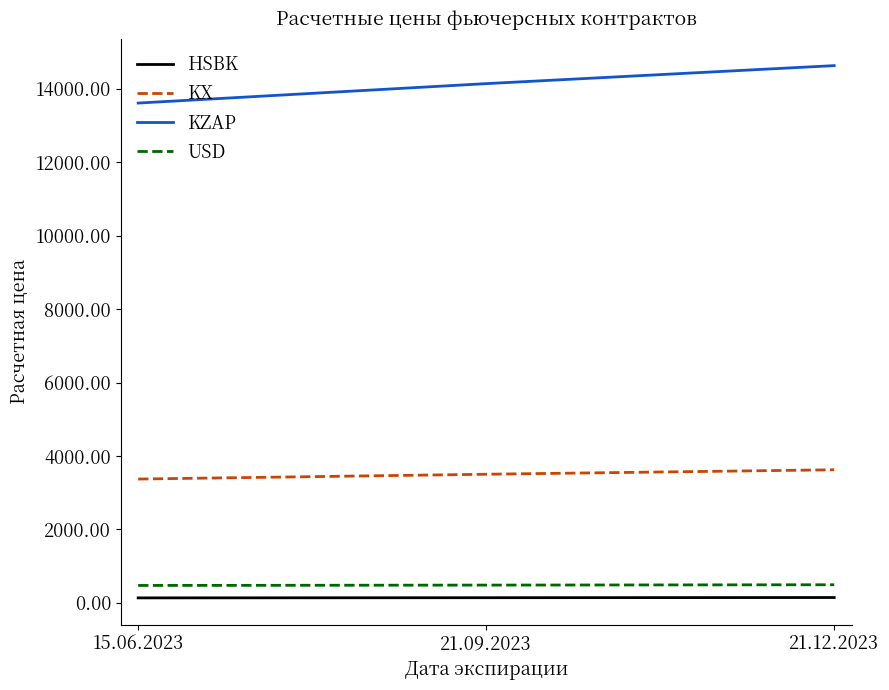

At which label is HSBK closest to 139?

21.09.2023